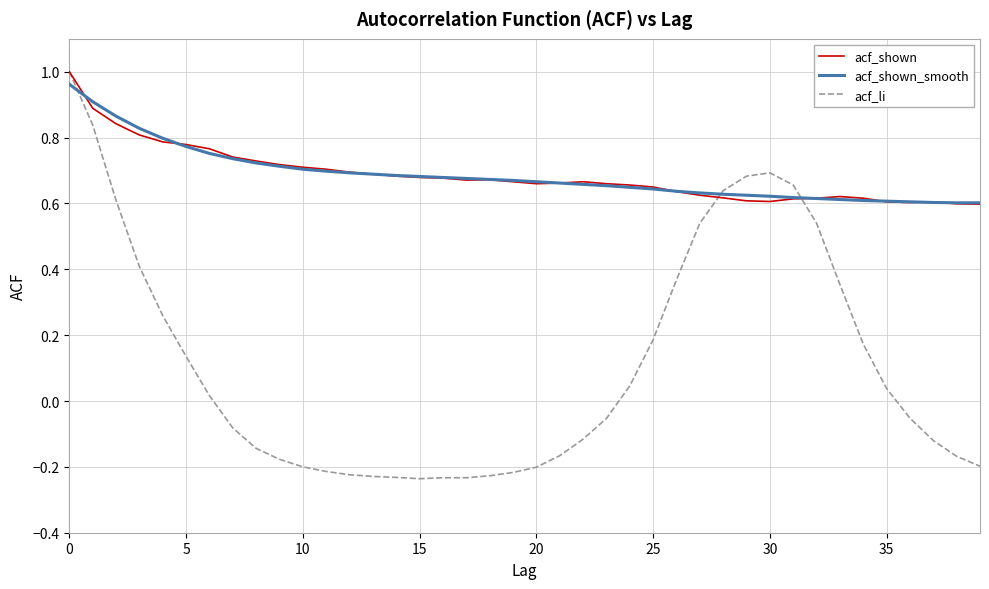

True or false: acf_shown and acf_shown_smooth intersect in this chart.

True